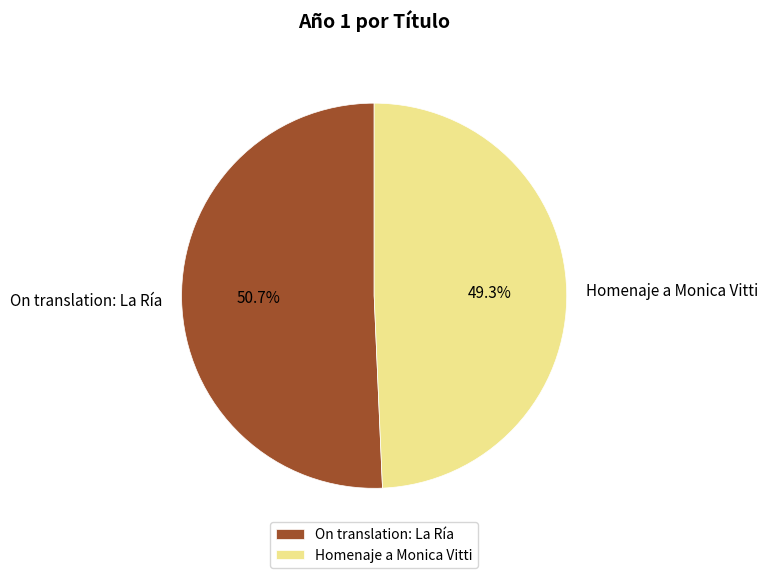

To the nearest percent, what portion does On translation: La Ría represent?

51%